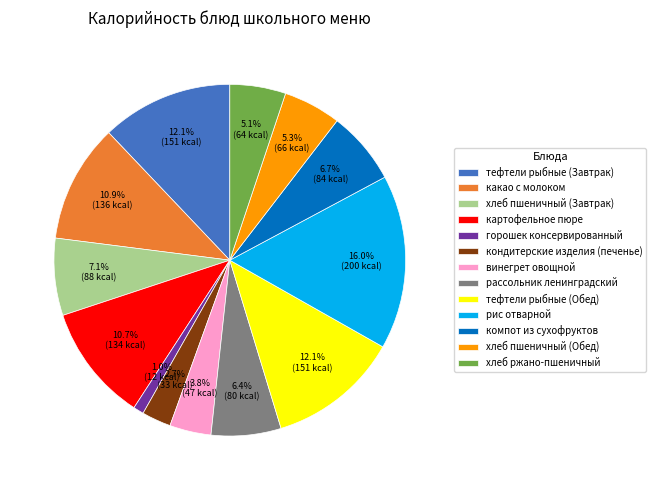

What is the smallest slice in the pie chart?

горошек консервированный